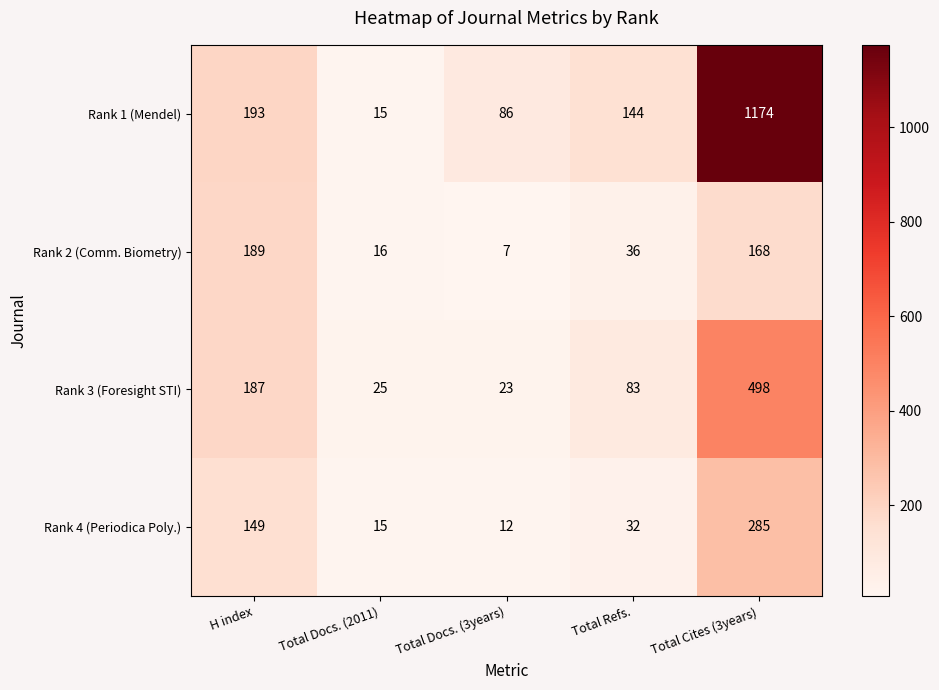

Which series has the largest range (max minus min)?

Rank 1 (Mendel)